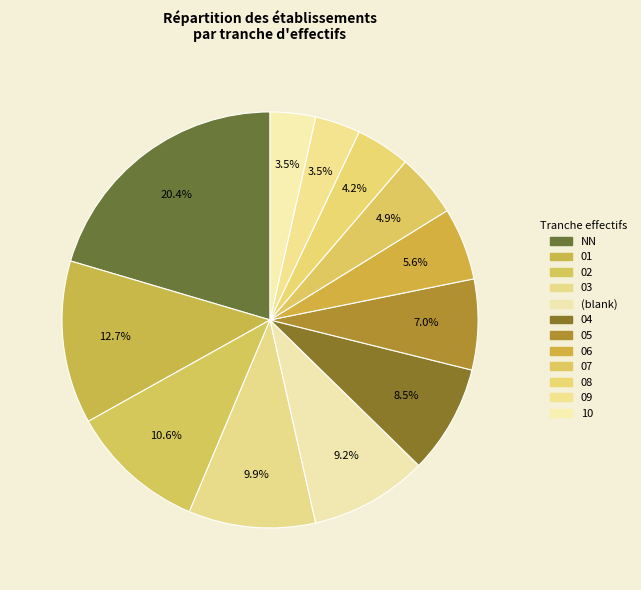

How many slices are in this pie chart?

12